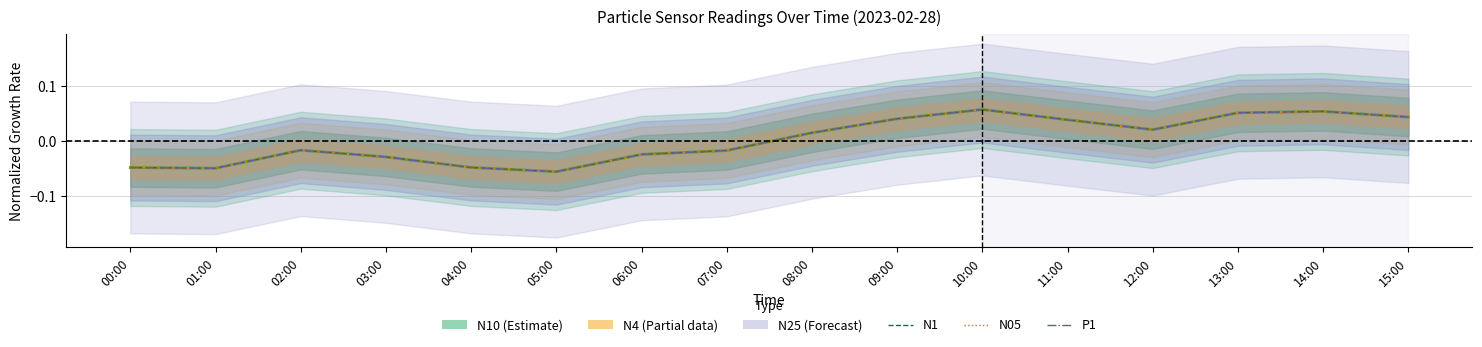

At which label does P1 reach its peak?

10:00